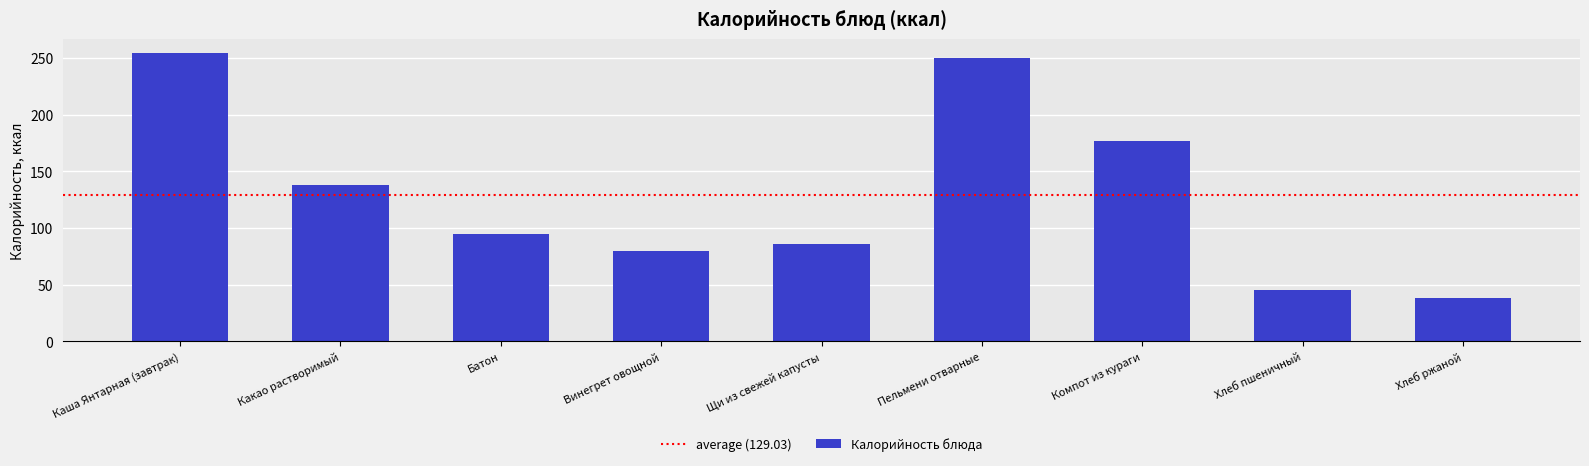

Is it true that the value at Компот из кураги is 176.4?

True